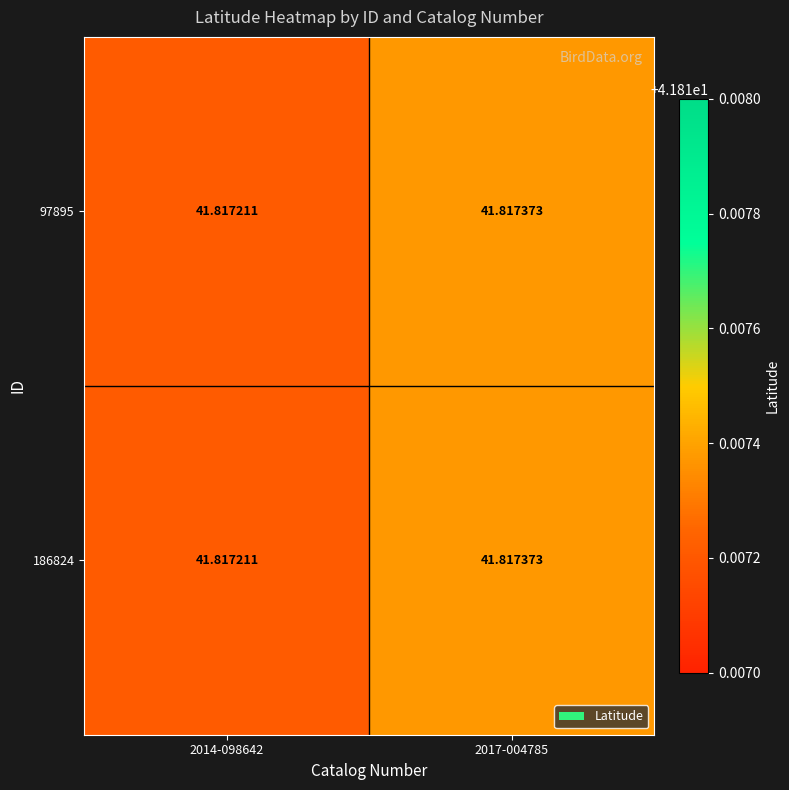

What is the maximum value shown in the chart?

41.8